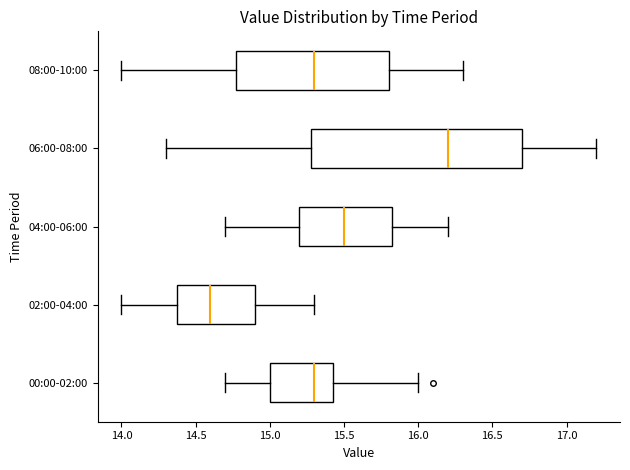

Where does the median line of the box for 02:00-04:00 sit on the x-axis? The values are not printed on the chart, so give them approximately, as read against the axis.

14.60